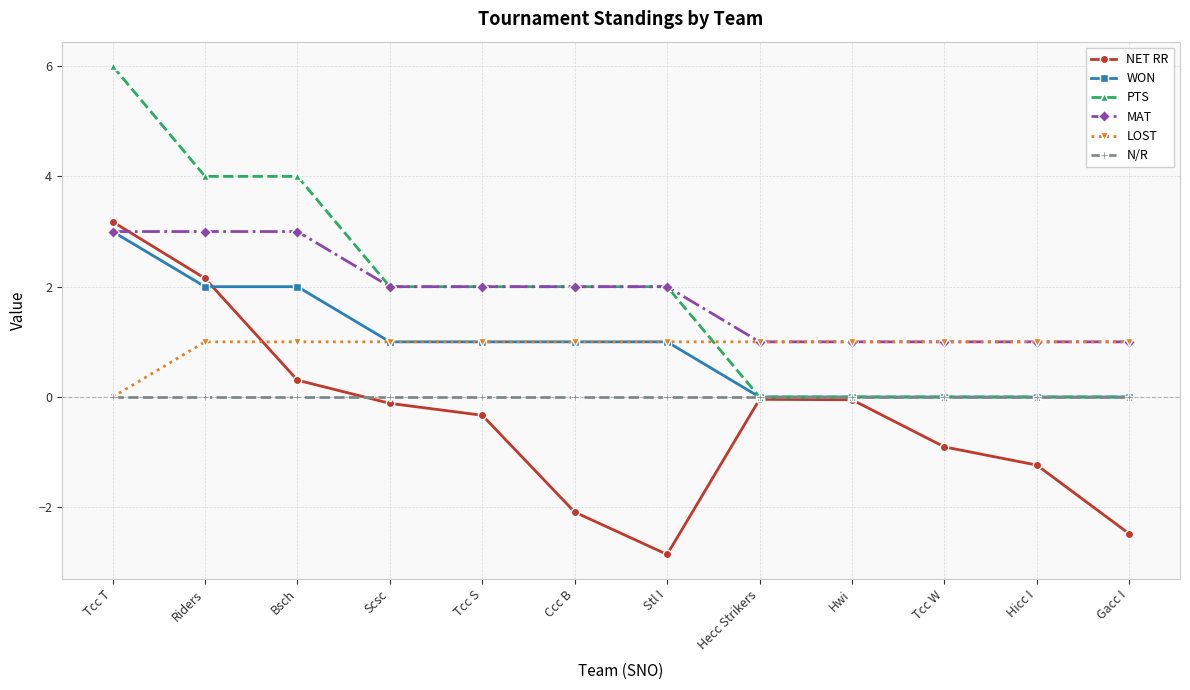

True or false: N/R and MAT intersect in this chart.

False